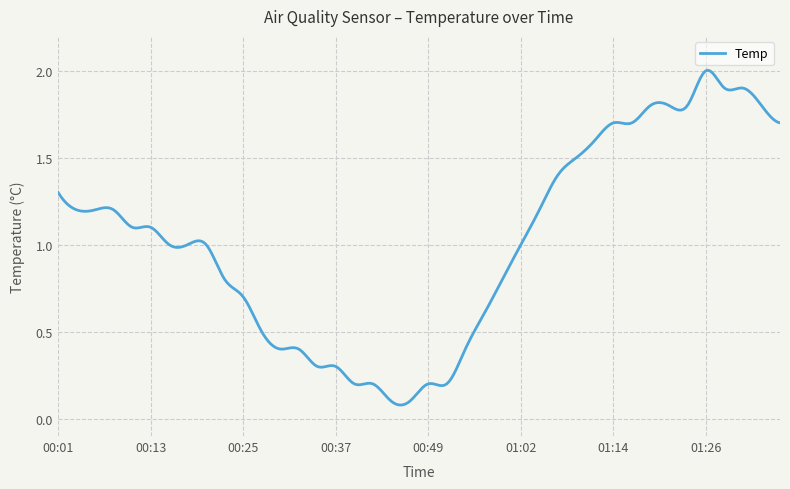

True or false: there are more than 1 points higher than both neighbors.

True